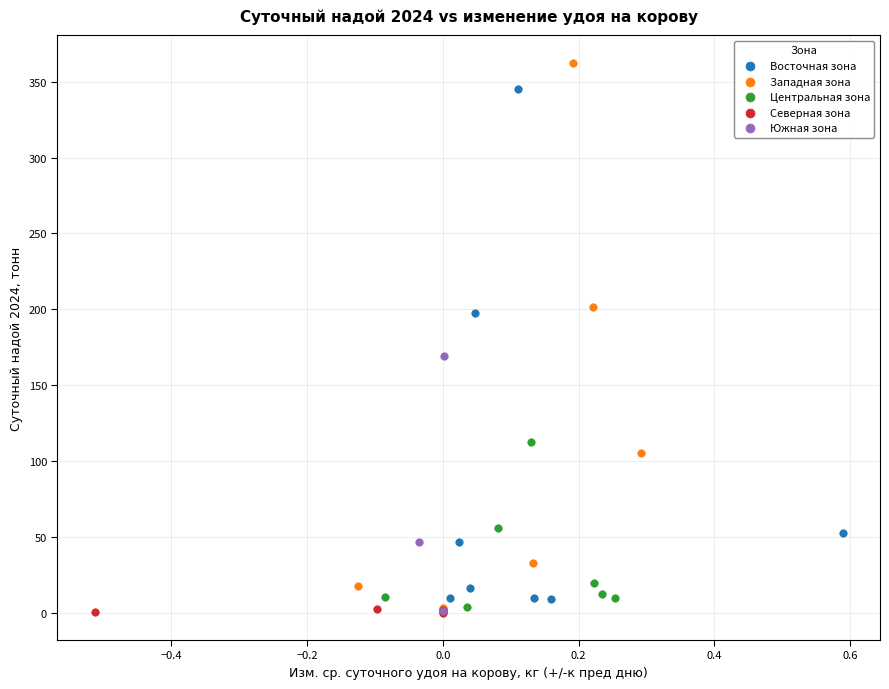

Which series reaches the maximum Y coordinate?

Западная зона